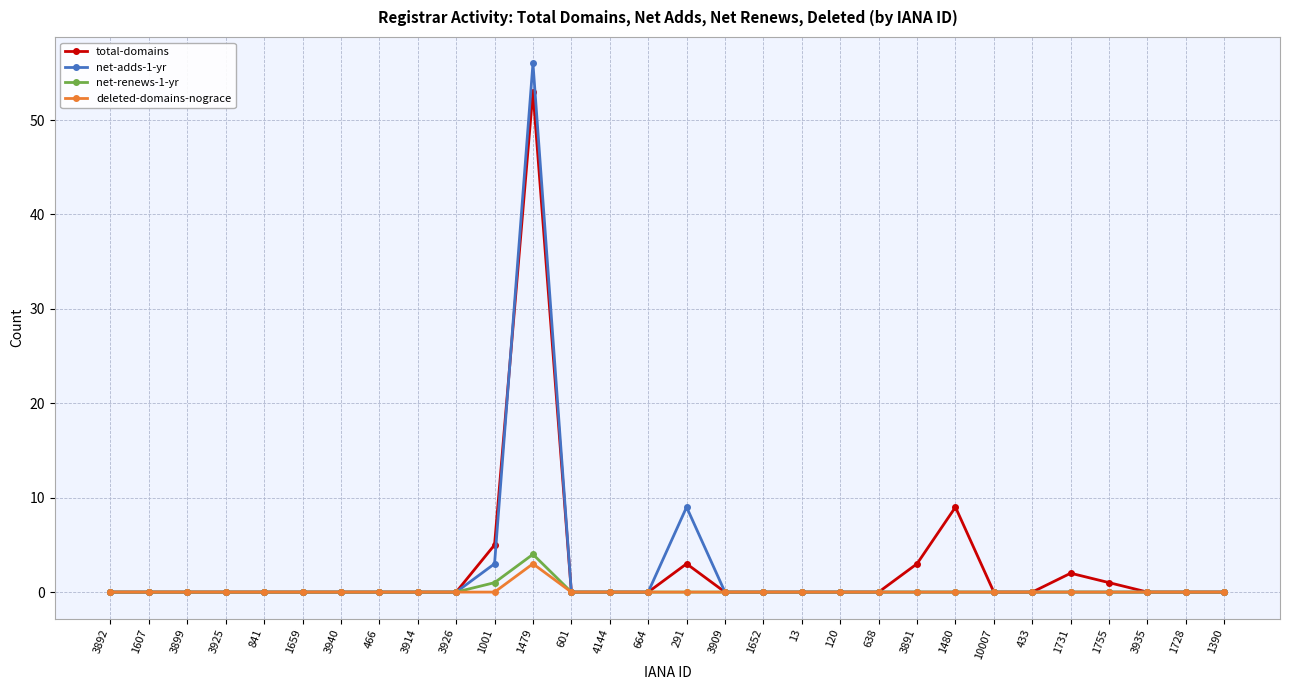

Which series has the largest range (max minus min)?

net-adds-1-yr